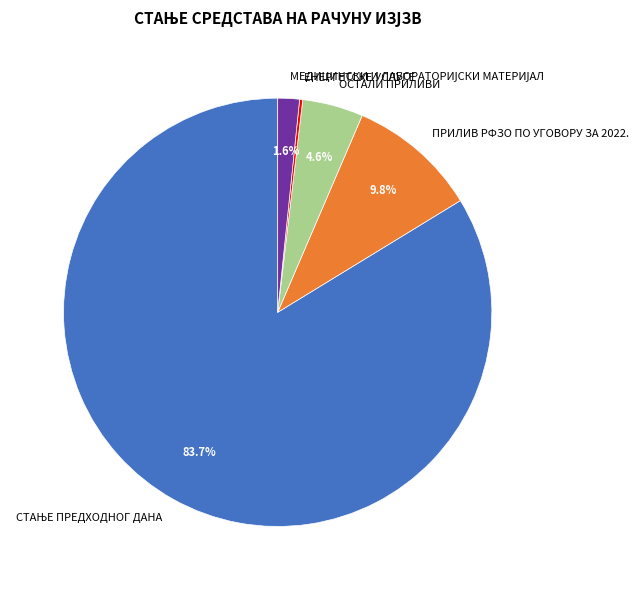

How much of the chart is everything except ОСТАЛИ ПРИЛИВИ?

95.4%